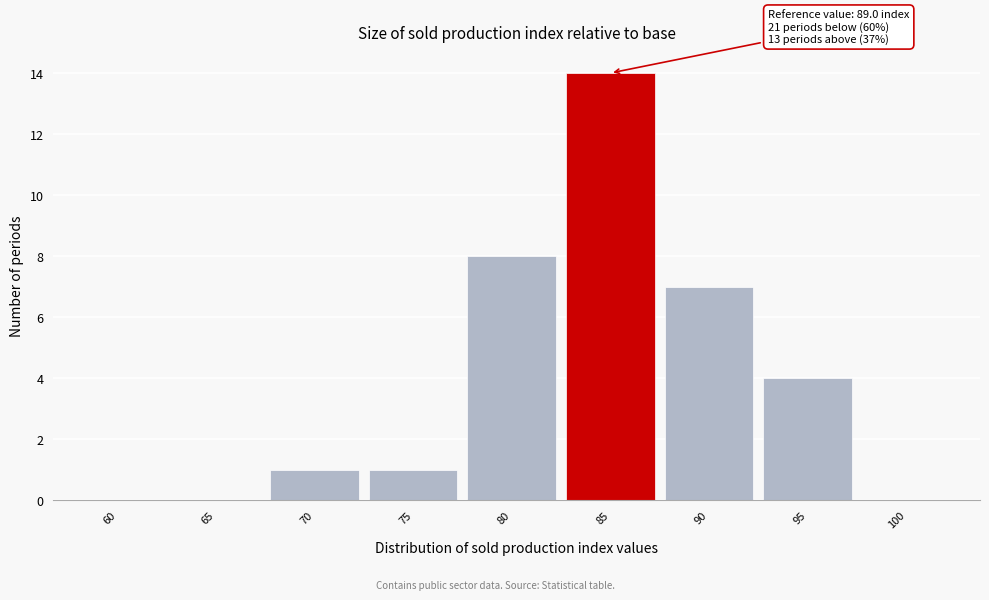

Reading left to right, extract all data points from this chart.

60=0	65=0	70=1	75=1	80=8	85=14	90=7	95=4	100=0